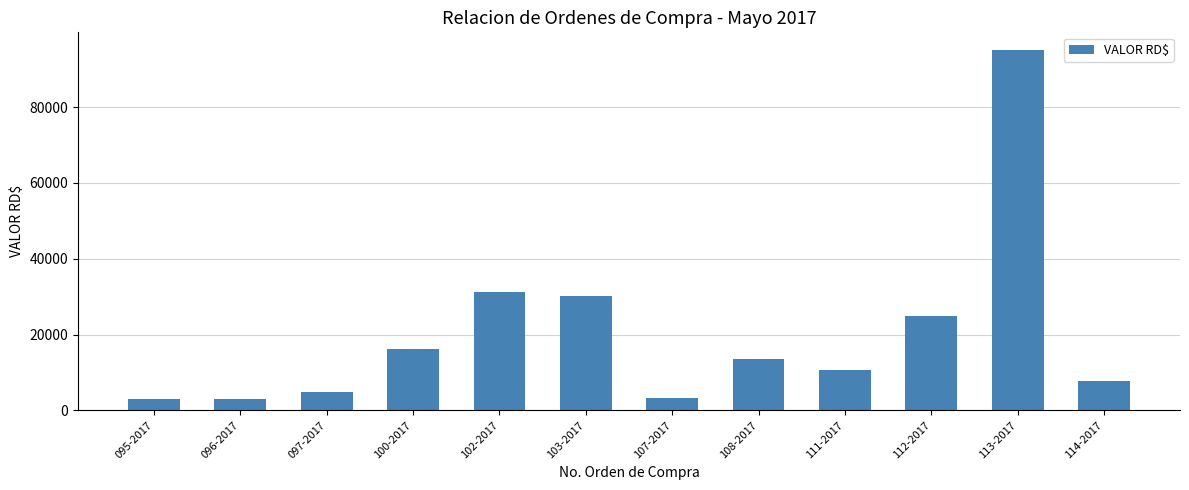

What is the change in value from 095-2017 to 111-2017?

+7685.3